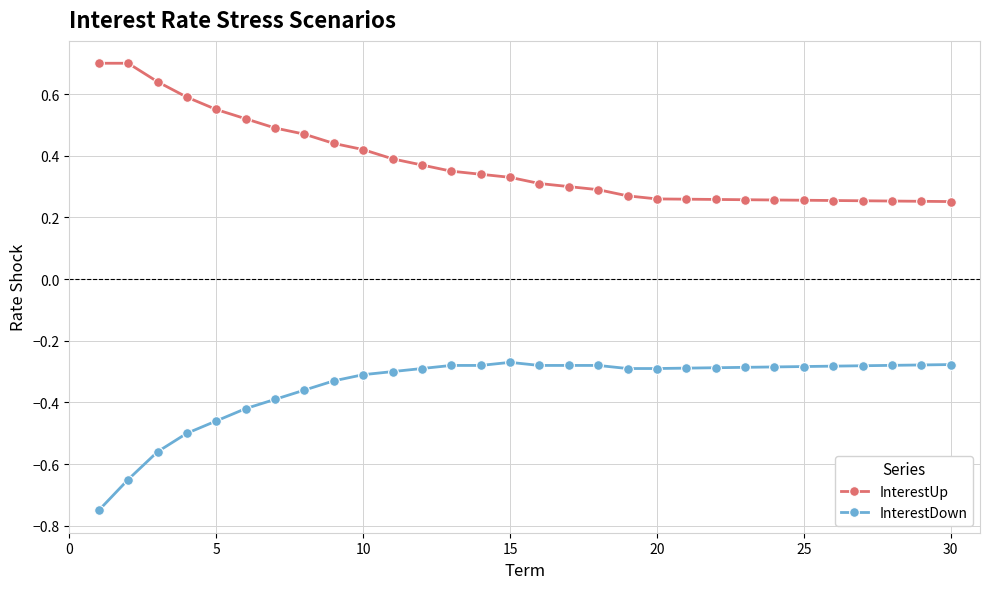

True or false: InterestDown has more than 0 points higher than both neighbors.

True